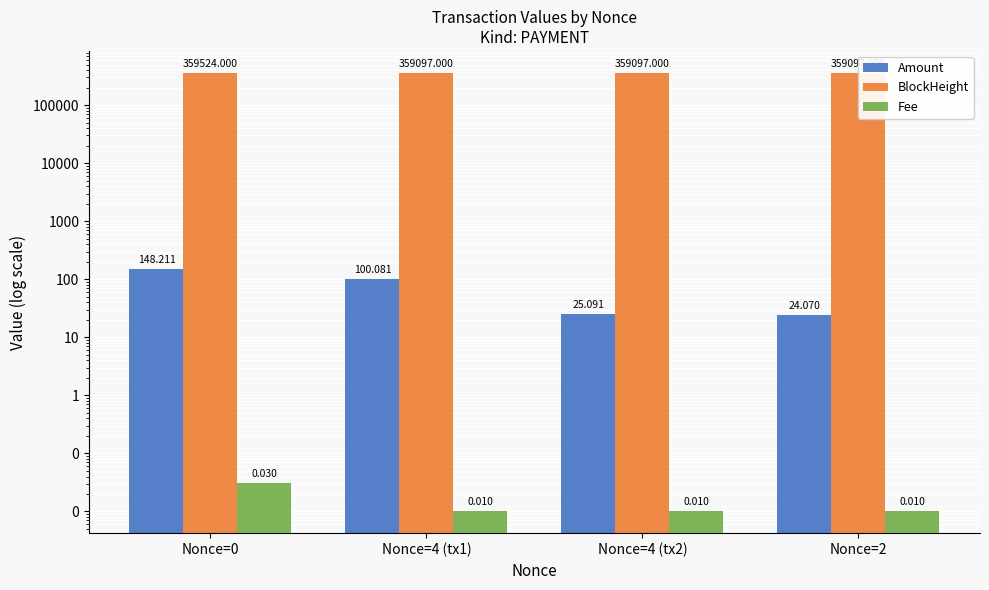

Reading left to right, extract all data points from this chart.

Amount: Nonce=0=148.2	Nonce=4 (tx1)=100.1	Nonce=4 (tx2)=25.1	Nonce=2=24.1
BlockHeight: Nonce=0=359524.0	Nonce=4 (tx1)=359097.0	Nonce=4 (tx2)=359097.0	Nonce=2=359097.0
Fee: Nonce=0=0.0	Nonce=4 (tx1)=0.0	Nonce=4 (tx2)=0.0	Nonce=2=0.0